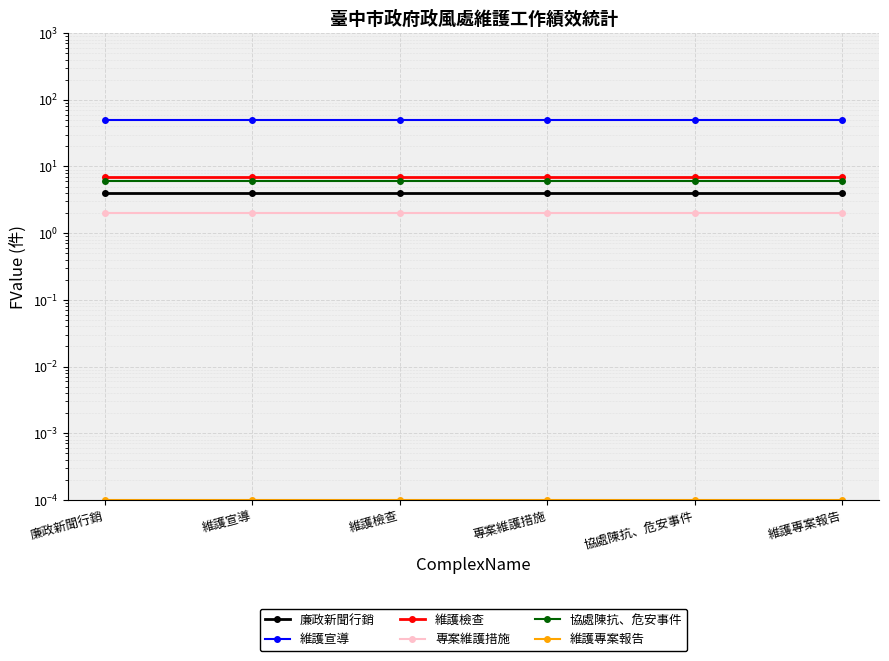

The value of 廉政新聞行銷 at 維護宣導 is 6.4. True or false?

False